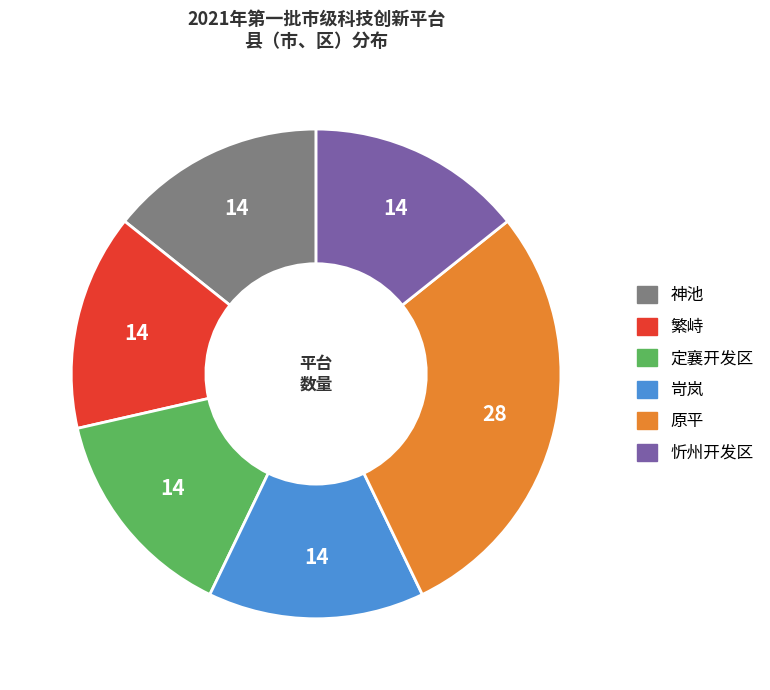

Do 忻州开发区 and 原平 together represent more than half of the pie?

No